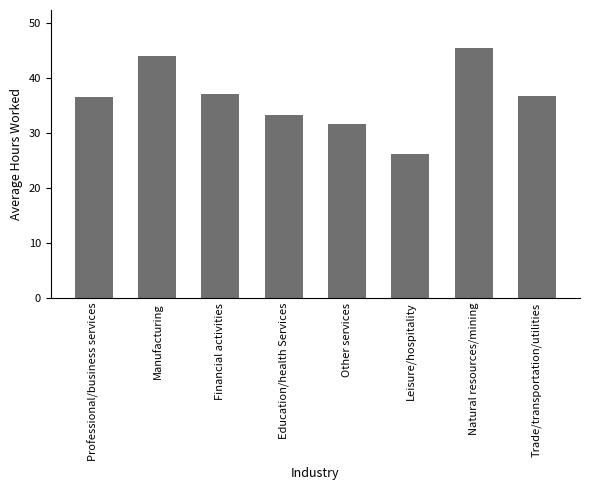

What is the change in value from Professional/business services to Natural resources/mining?

+9.0